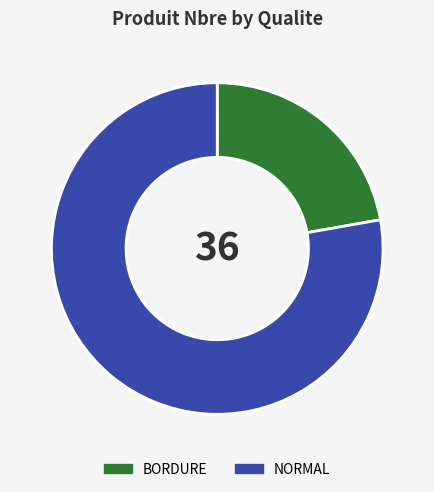

Is BORDURE the majority of the pie?

No